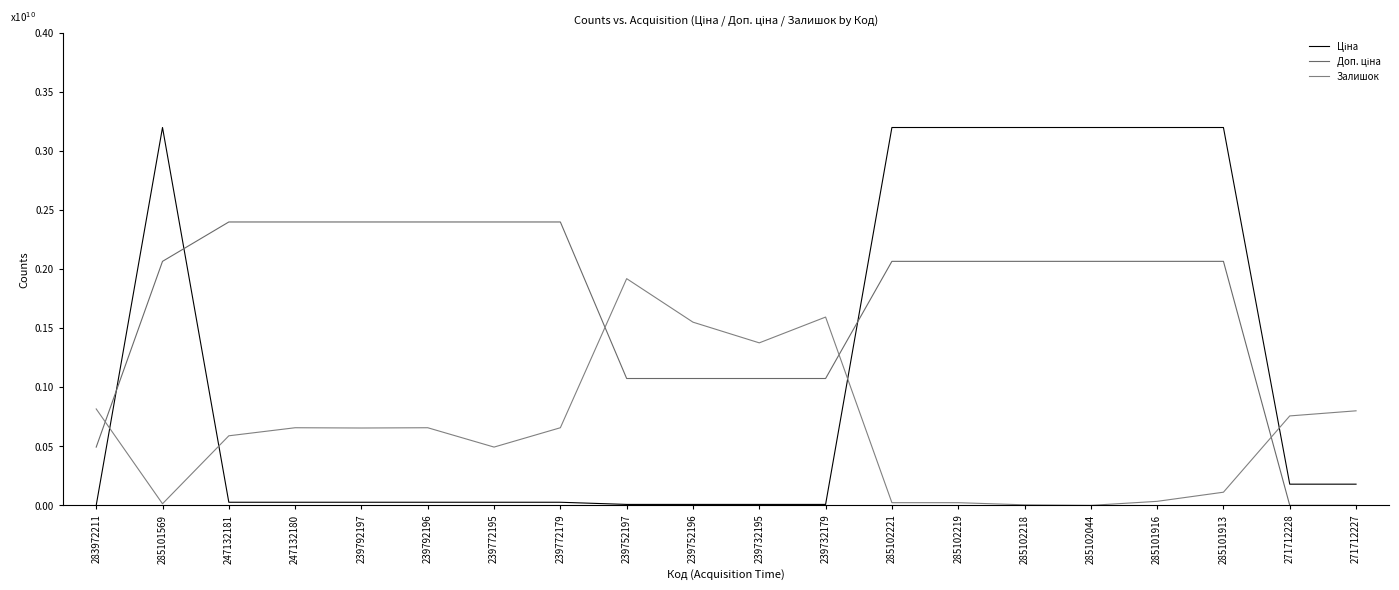

Rank the categories by Доп. ціна value from lowest to highest.

271712228, 271712227, 283972211, 239752197, 239752196, 239732195, 239732179, 285101569, 285102221, 285102219, 285102218, 285102044, 285101916, 285101913, 247132181, 247132180, 239792197, 239792196, 239772195, 239772179